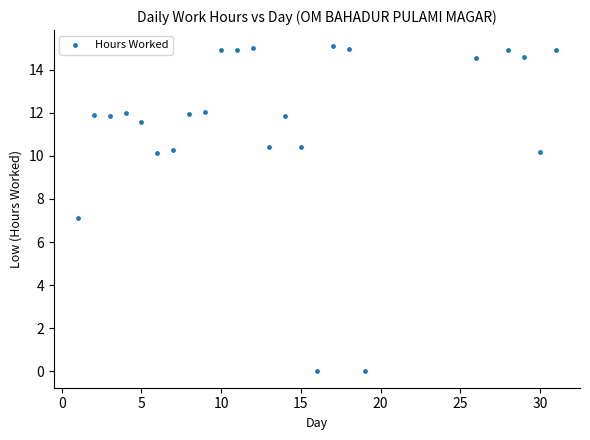

What is the range of Y values (max minus min)?

15.1